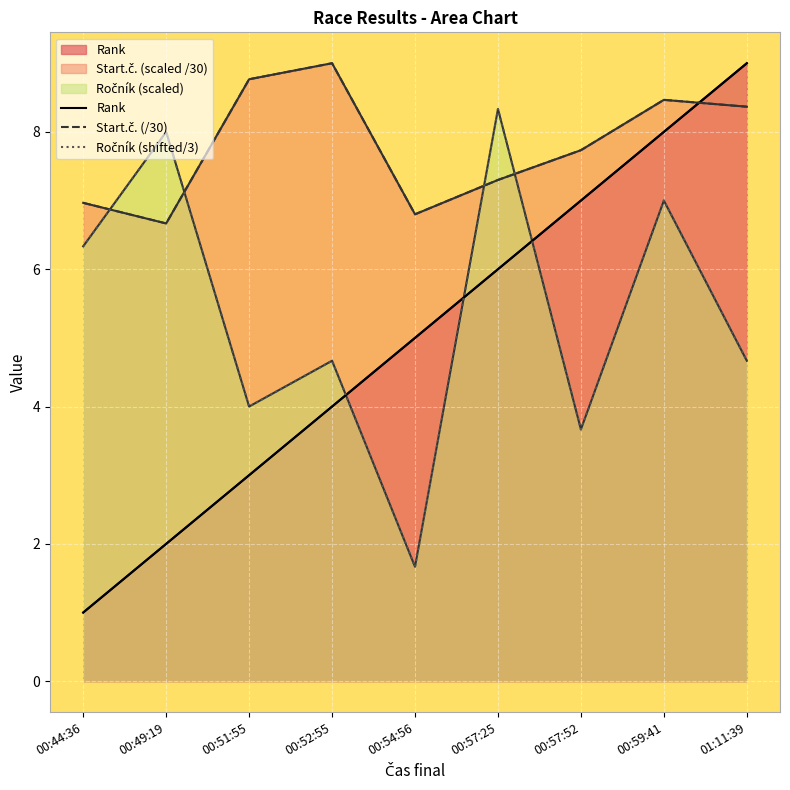

Which series has the largest total across all categories?

Start.č. (/30)